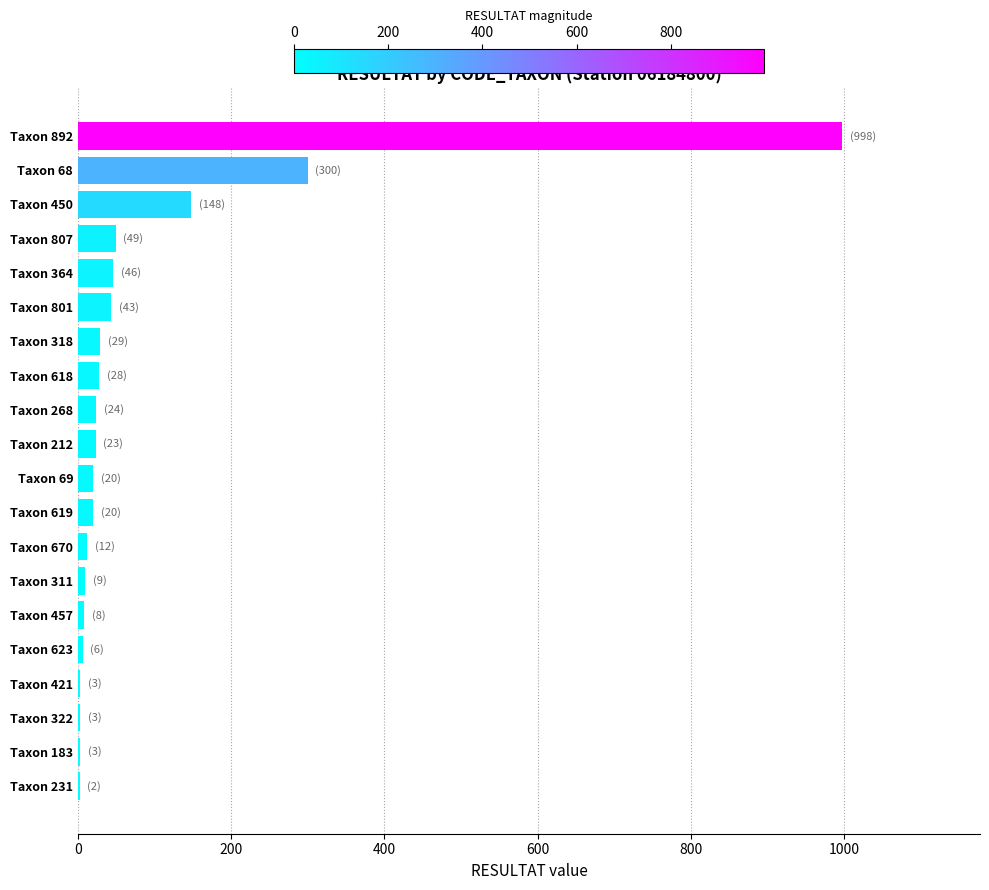

Which label corresponds to the largest value in the chart?

Taxon 892